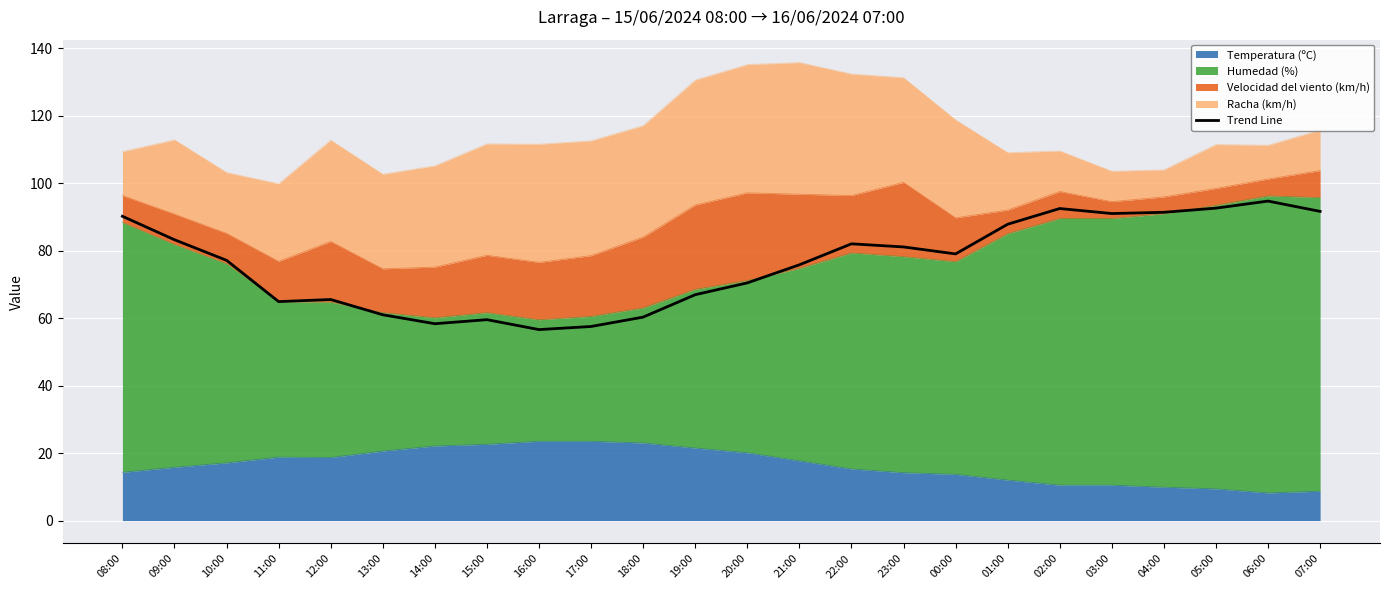

The value at 15:00 is 59.5. True or false?

True